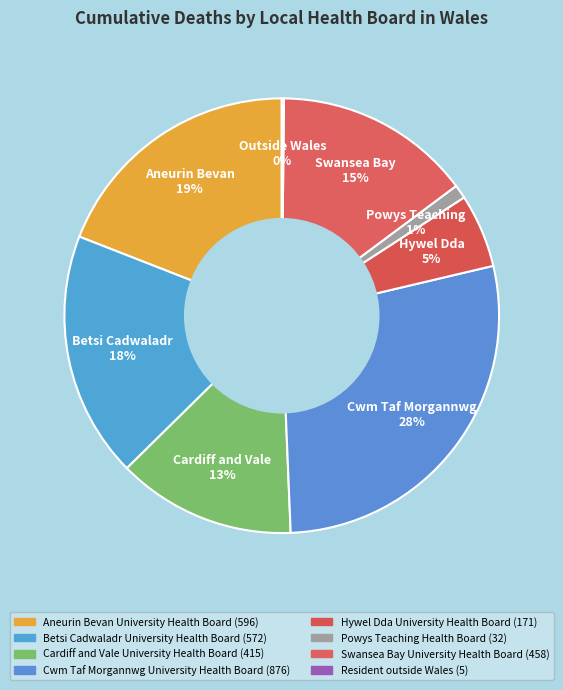

Which slice is the largest?

Cwm Taf Morgannwg 28%